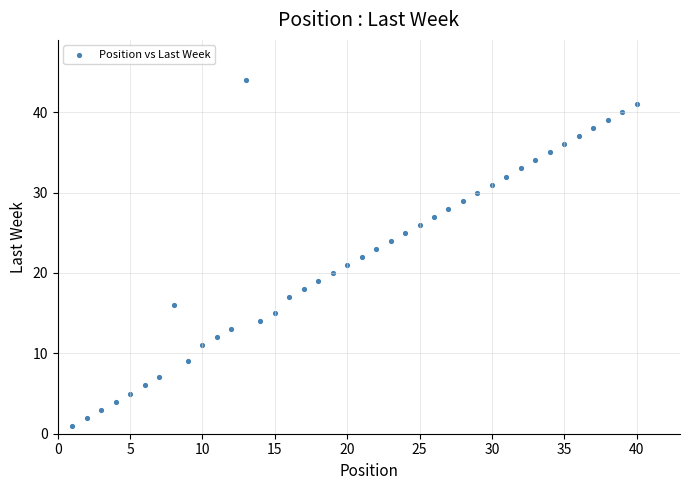

What is the range of X values (max minus min)?

39